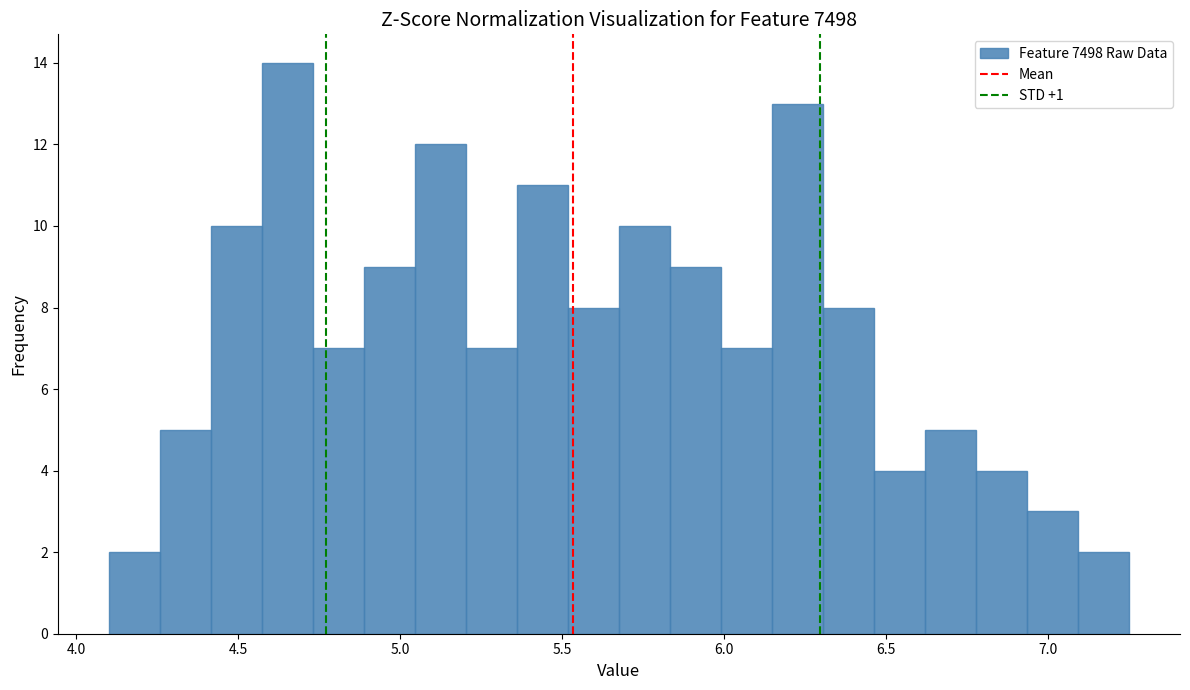

Read against the x-axis, roughly where is the centre of the tallest bar?

4.65